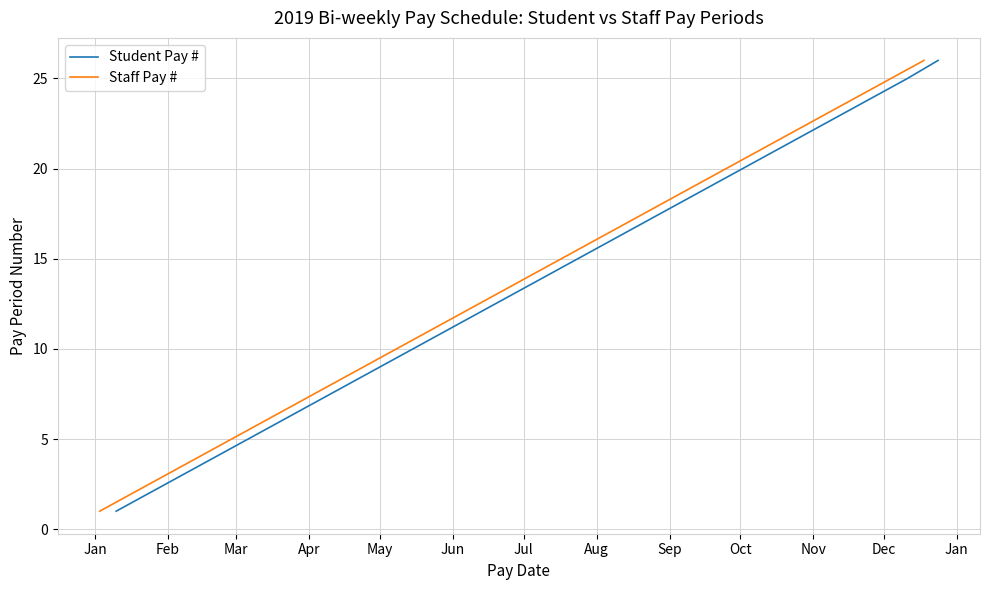

What is the label of the 12th point from the left?

Dec